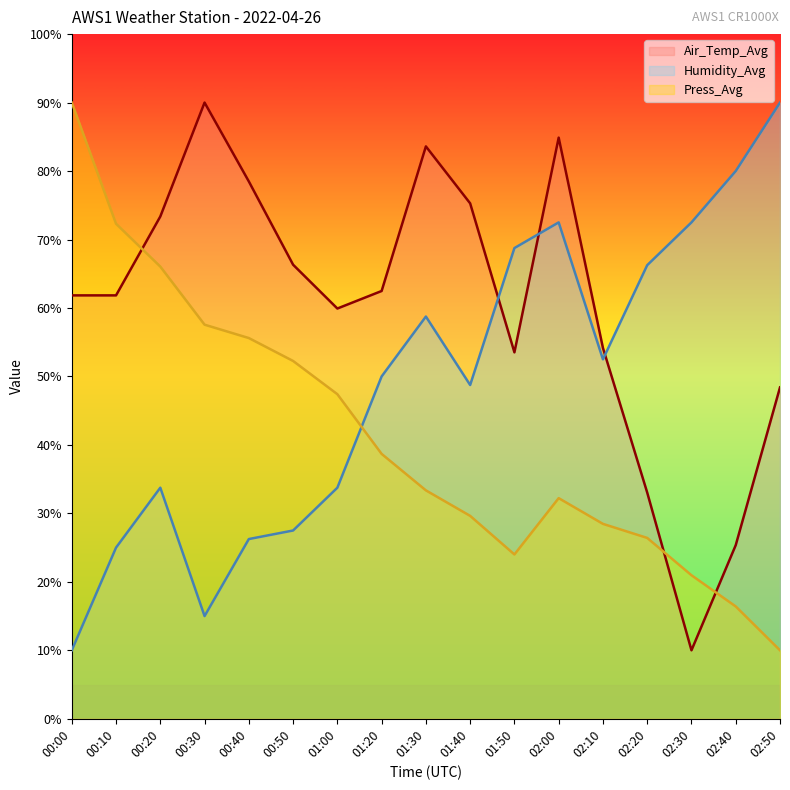

Which series ends up on top after the final intersection of Humidity_Avg and Air_Temp_Avg?

Humidity_Avg